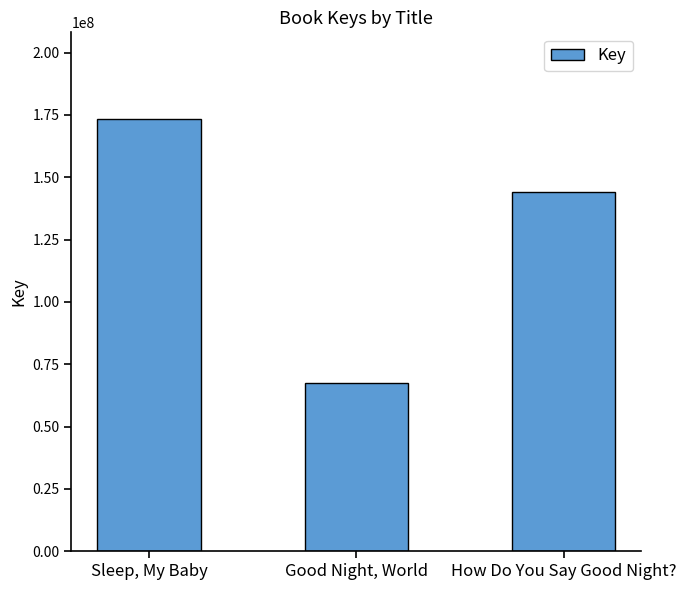

True or false: the data shows 144247749 at How Do You Say Good Night?.

True